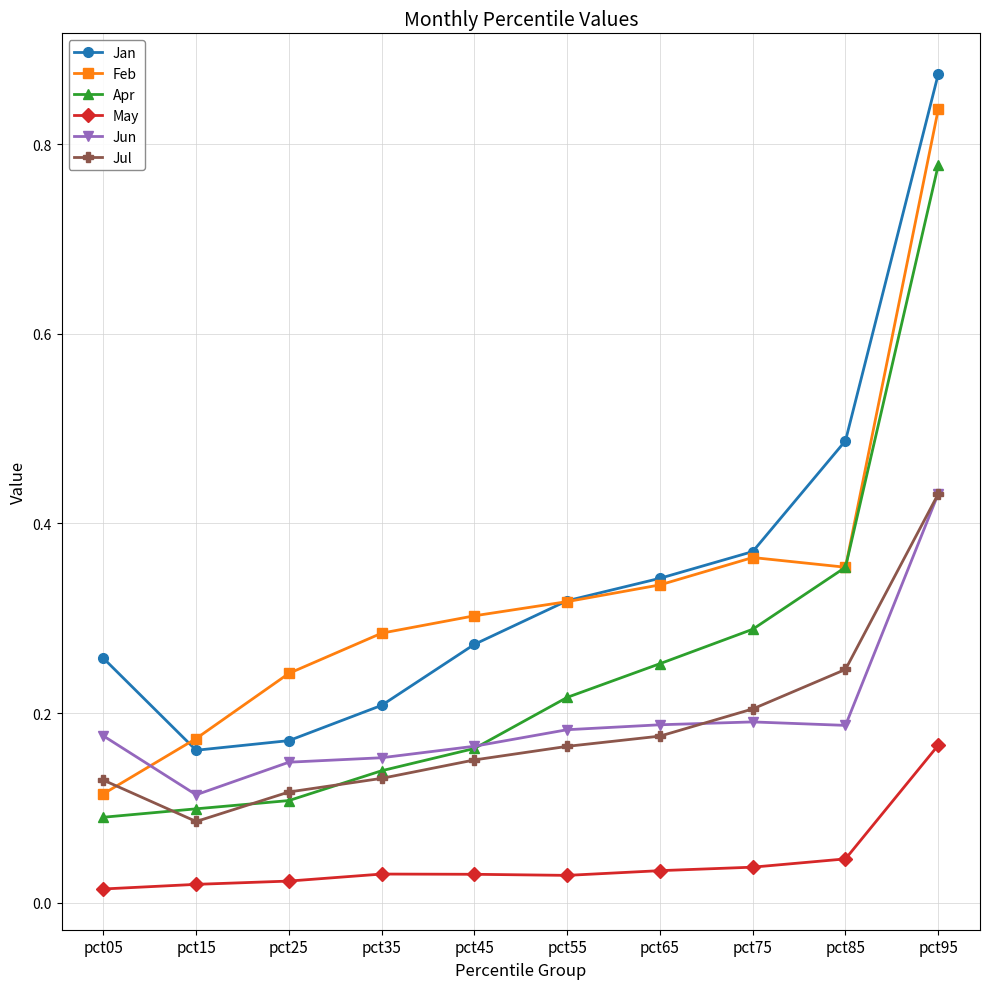

How many distinct data groups are displayed?

6